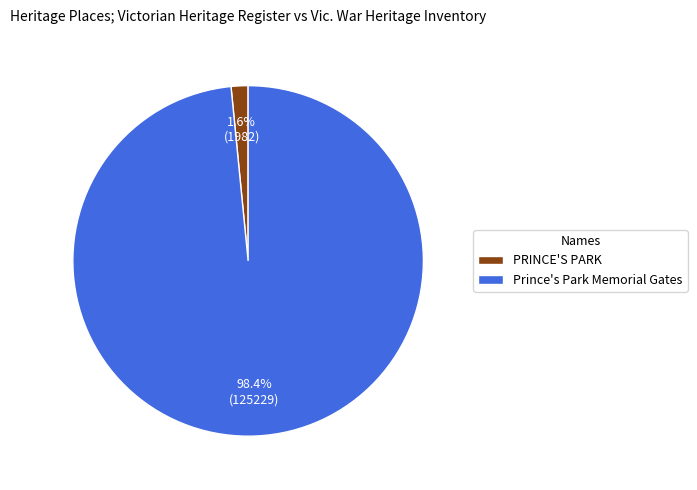

What portion of the pie excludes PRINCE'S PARK?

98.4%